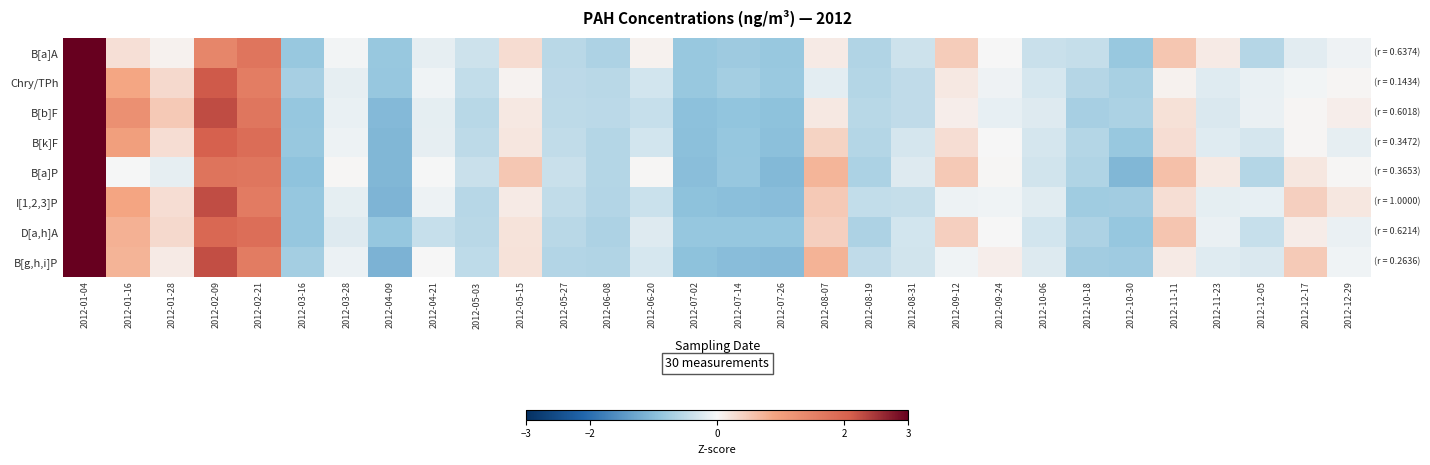

Rank the series by their maximum value, from lowest to highest.

B[b]F, I[1,2,3]P, B[g,h,i]P, B[k]F, D[a,h]A, B[a]P, Chry/TPh, B[a]A